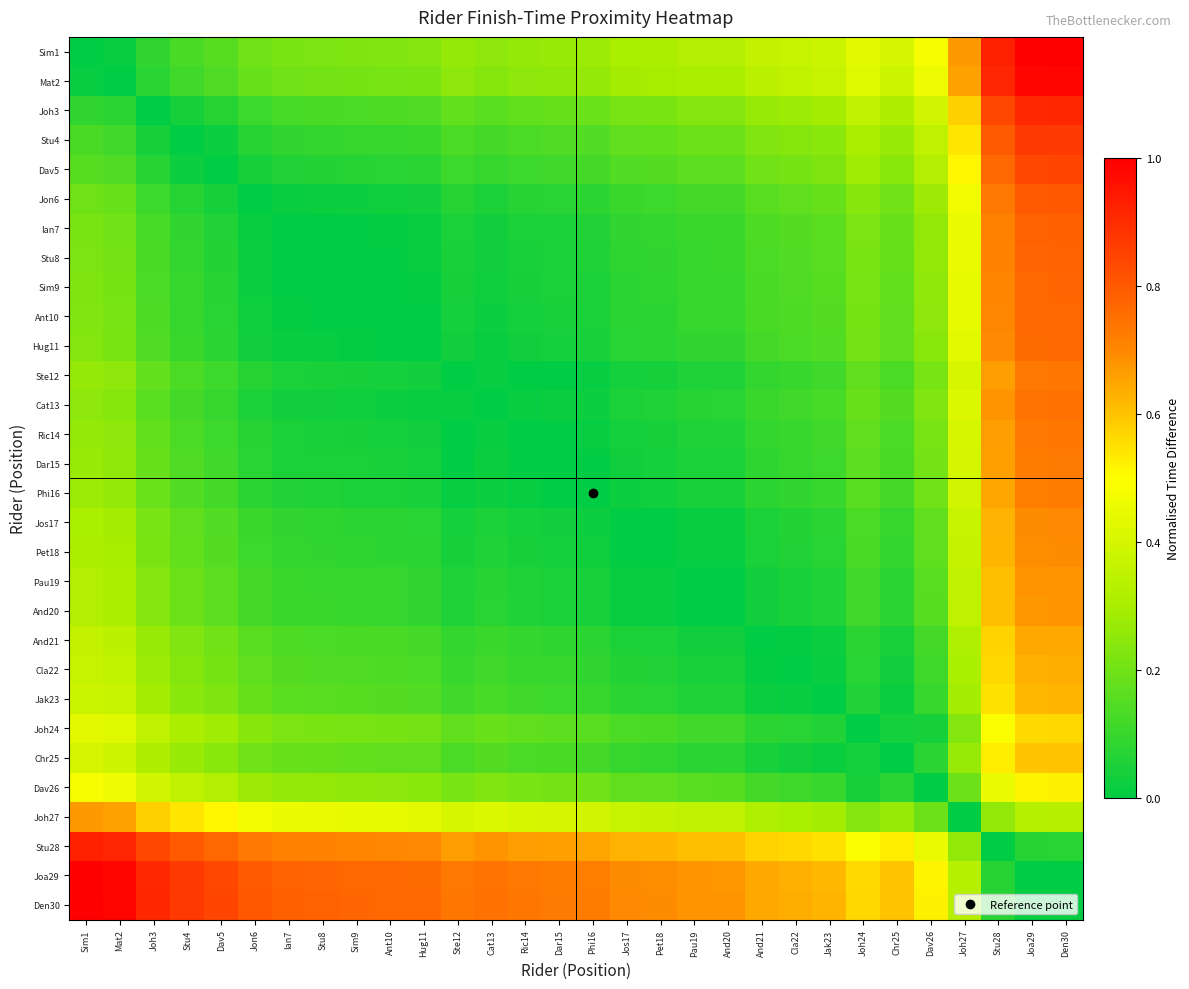

How many distinct data groups are displayed?

30